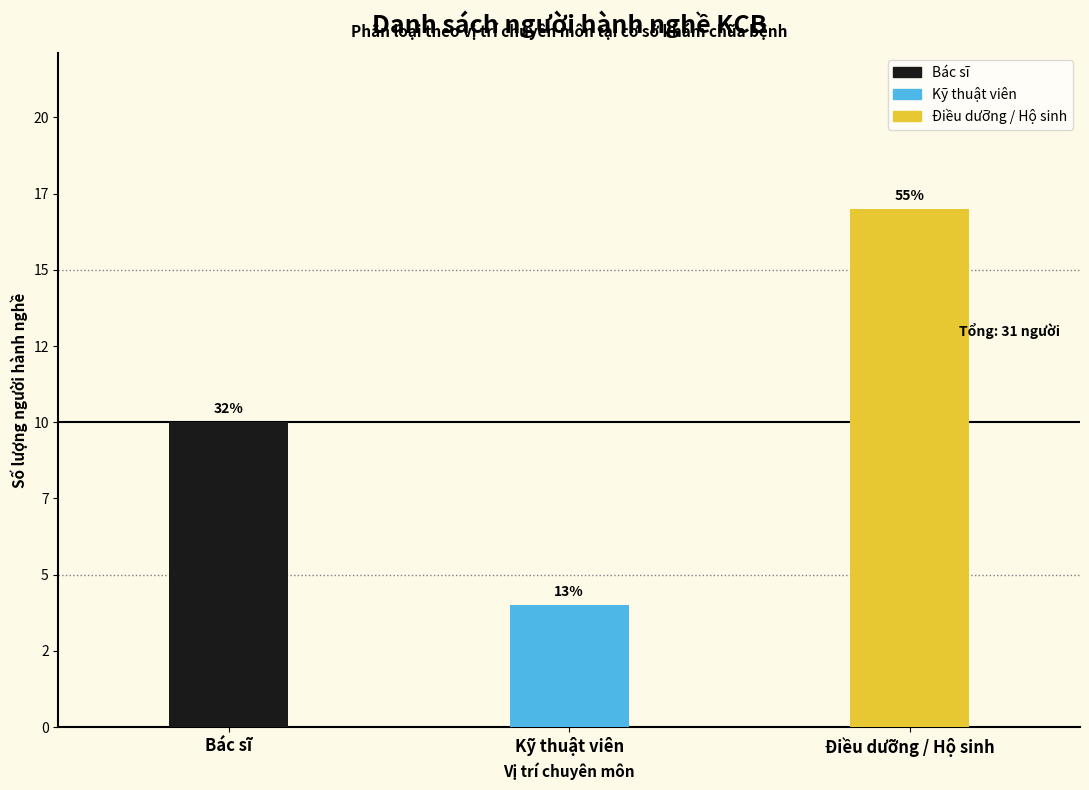

What is the difference between the values at Kỹ thuật viên and Bác sĩ?

6